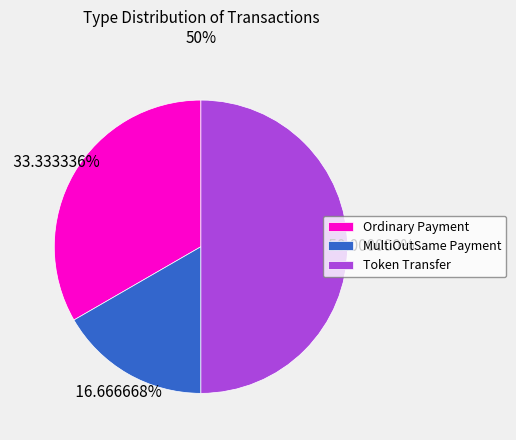

Does Ordinary Payment account for over 50% of the chart?

No